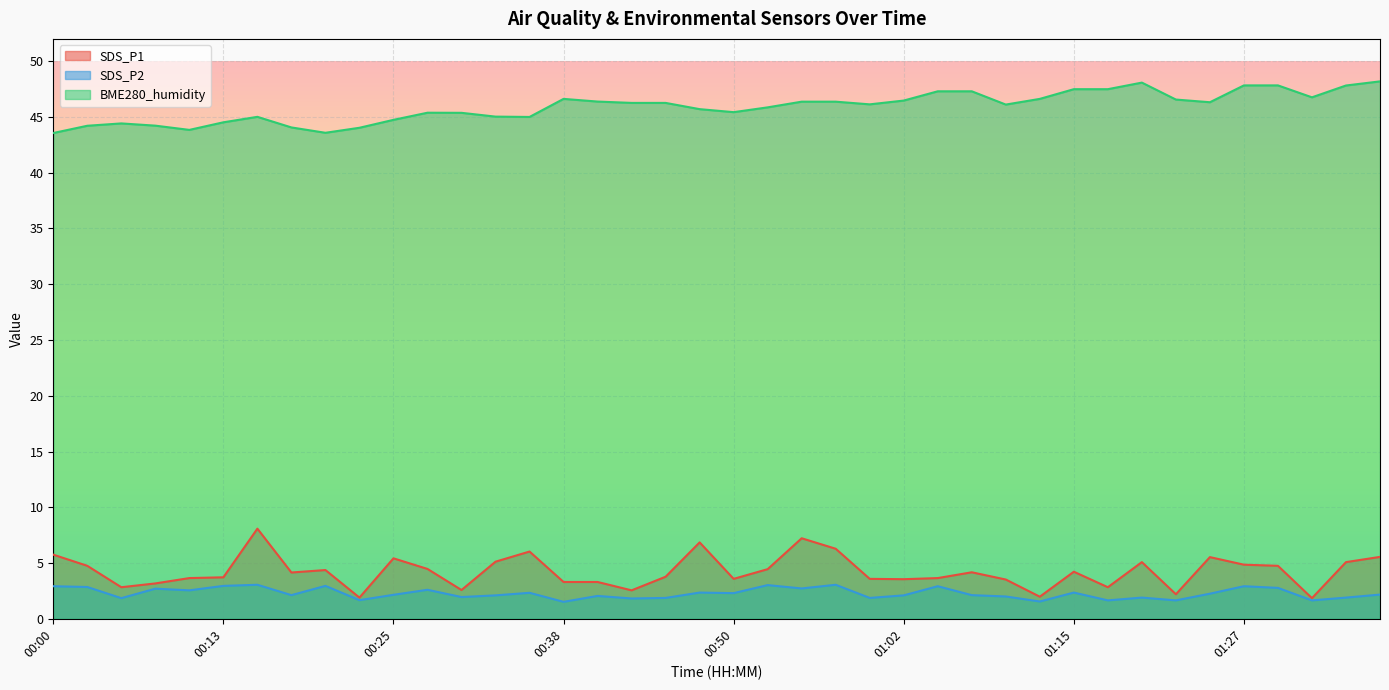

How many lines are shown in the chart?

3